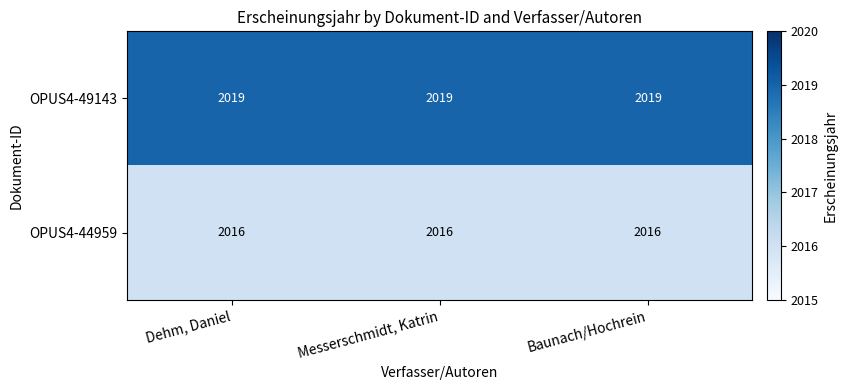

Which series has the largest total across all categories?

OPUS4-49143